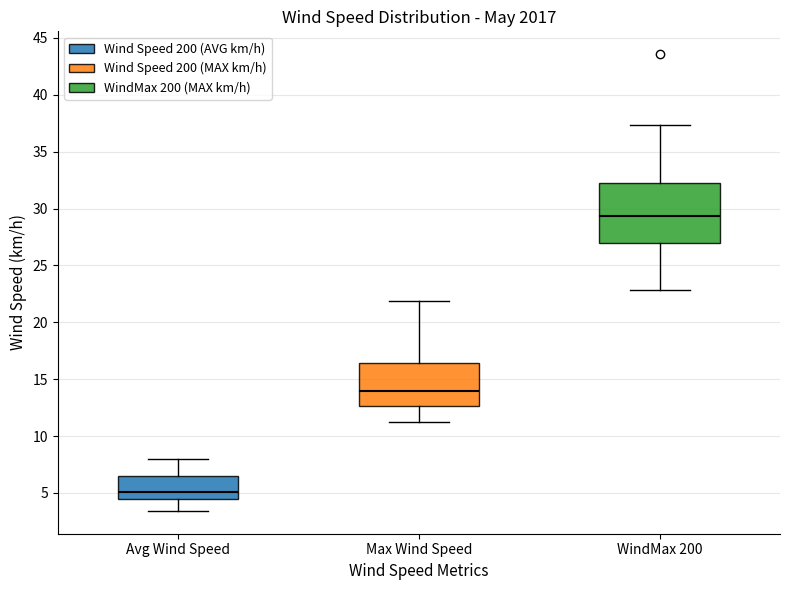

Where is the lower edge of the box for WindMax 200 on the y-axis? The values are not printed on the chart, so give them approximately, as read against the axis.

27.0